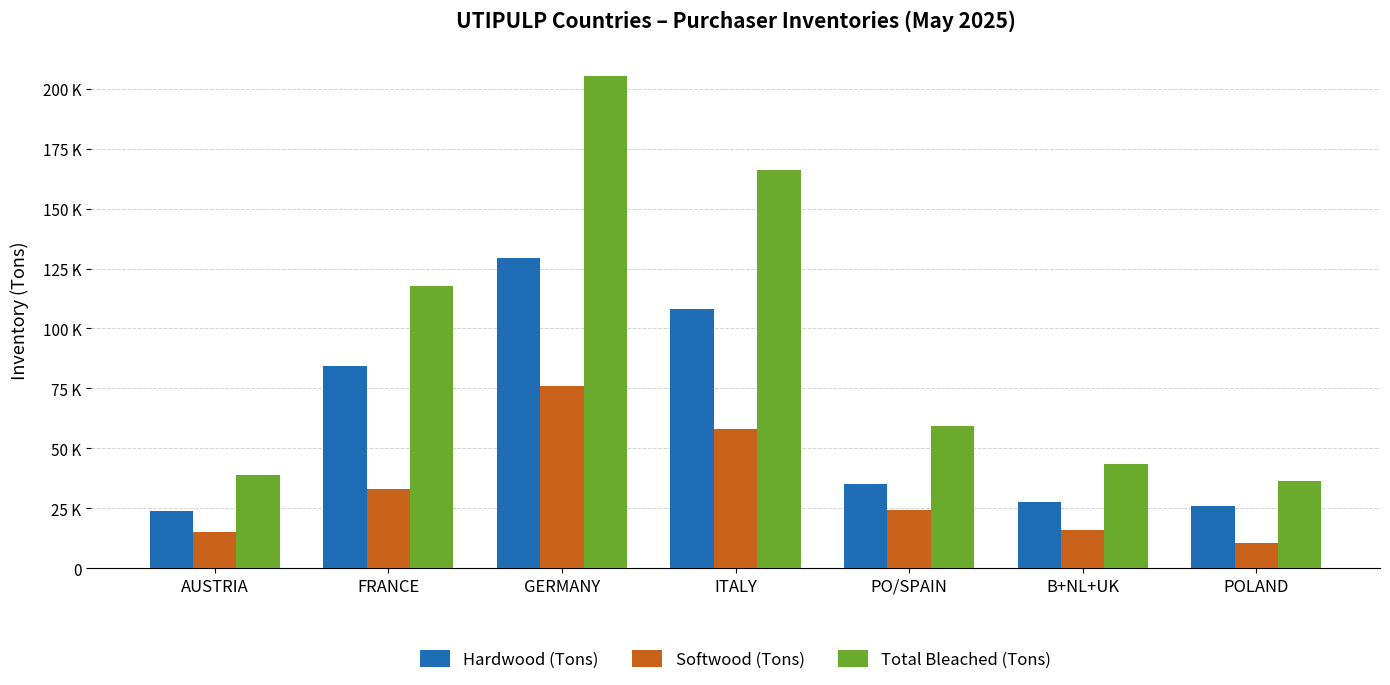

At which label does Hardwood (Tons) reach its minimum?

AUSTRIA